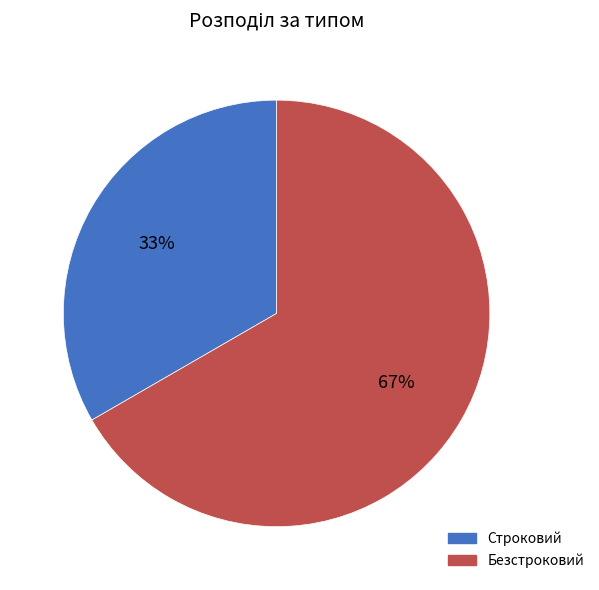

How many slices are in this pie chart?

2